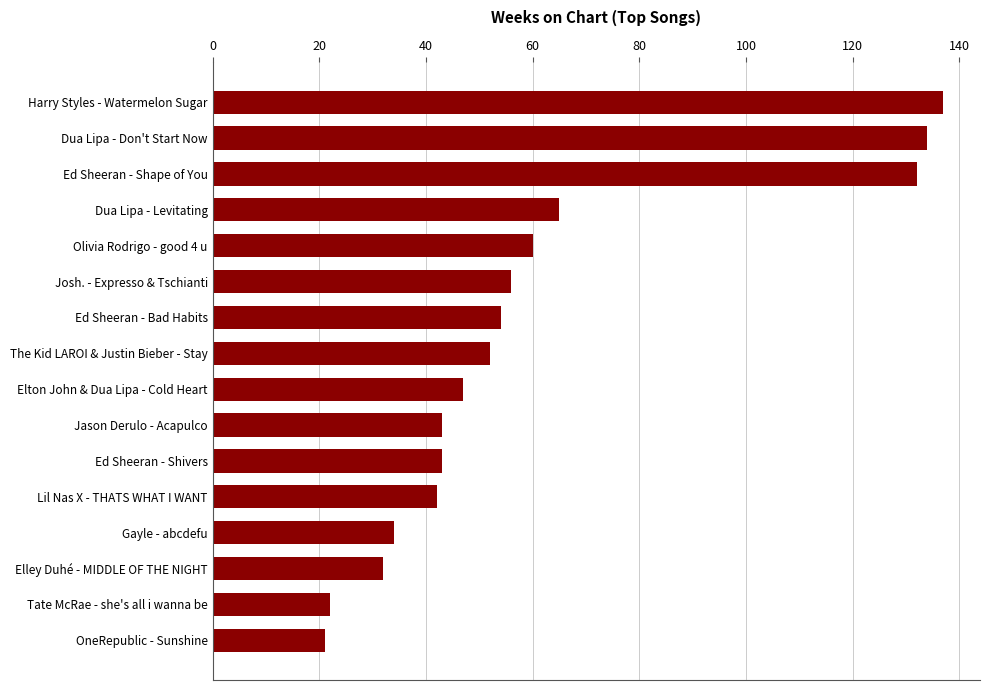

What is the sum of the values at Jason Derulo - Acapulco and The Kid LAROI & Justin Bieber - Stay?

95